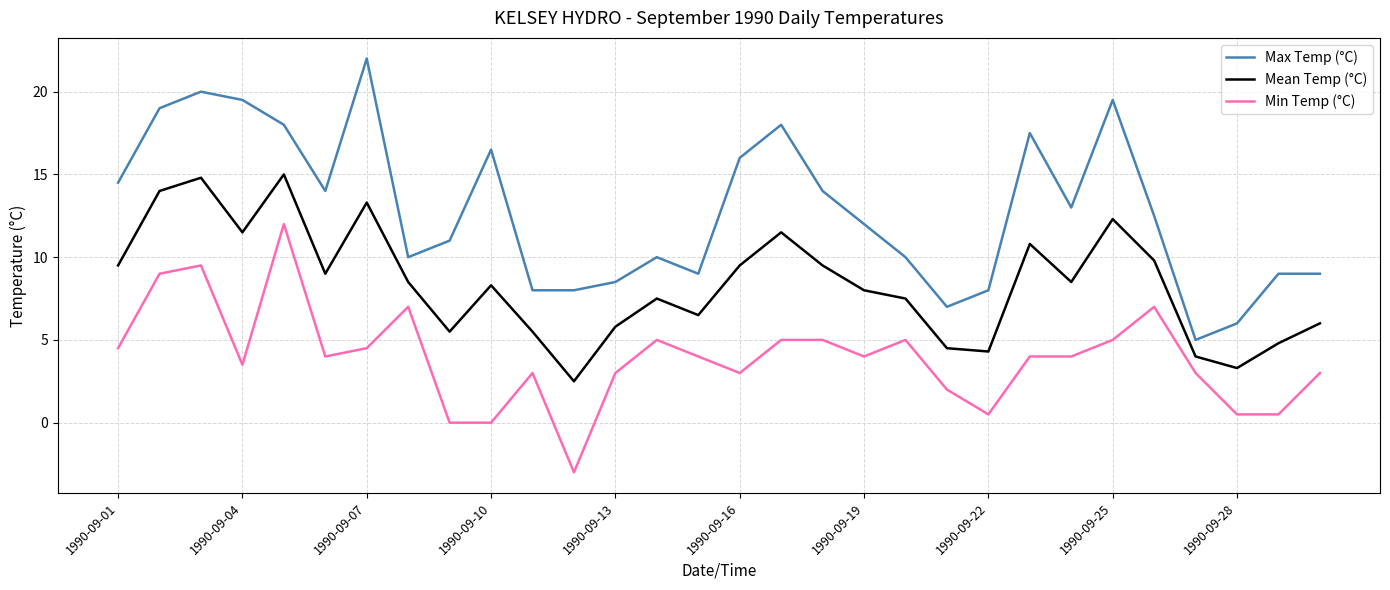

What is the smallest value displayed?

-3.0